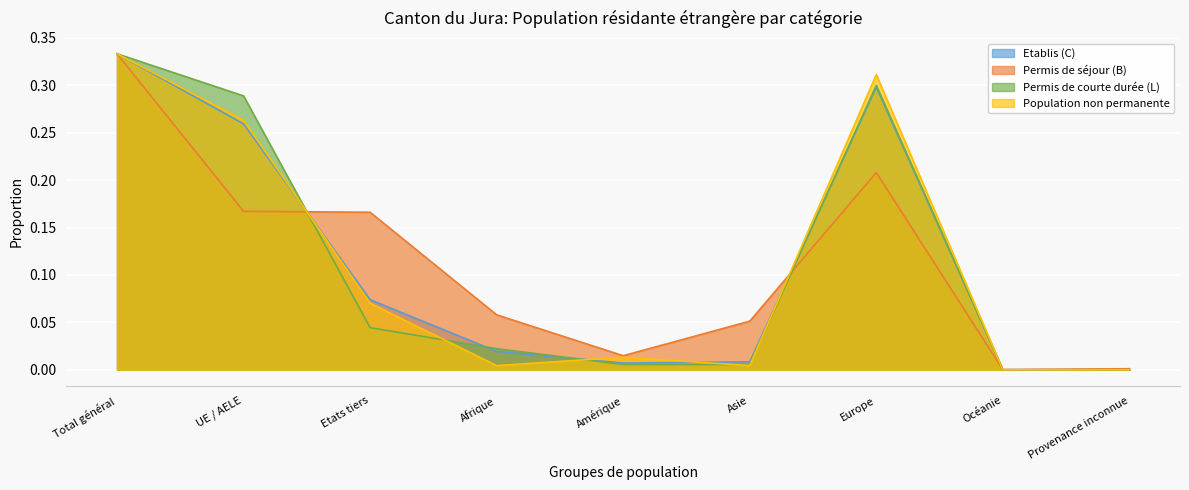

At which category is the sum across all series the highest?

Total général